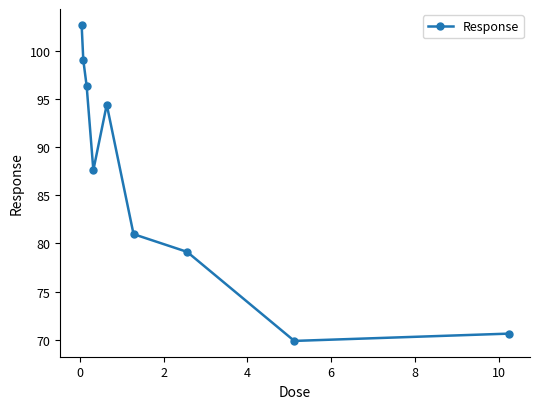

True or false: the data has more than 0 interior local peaks.

True